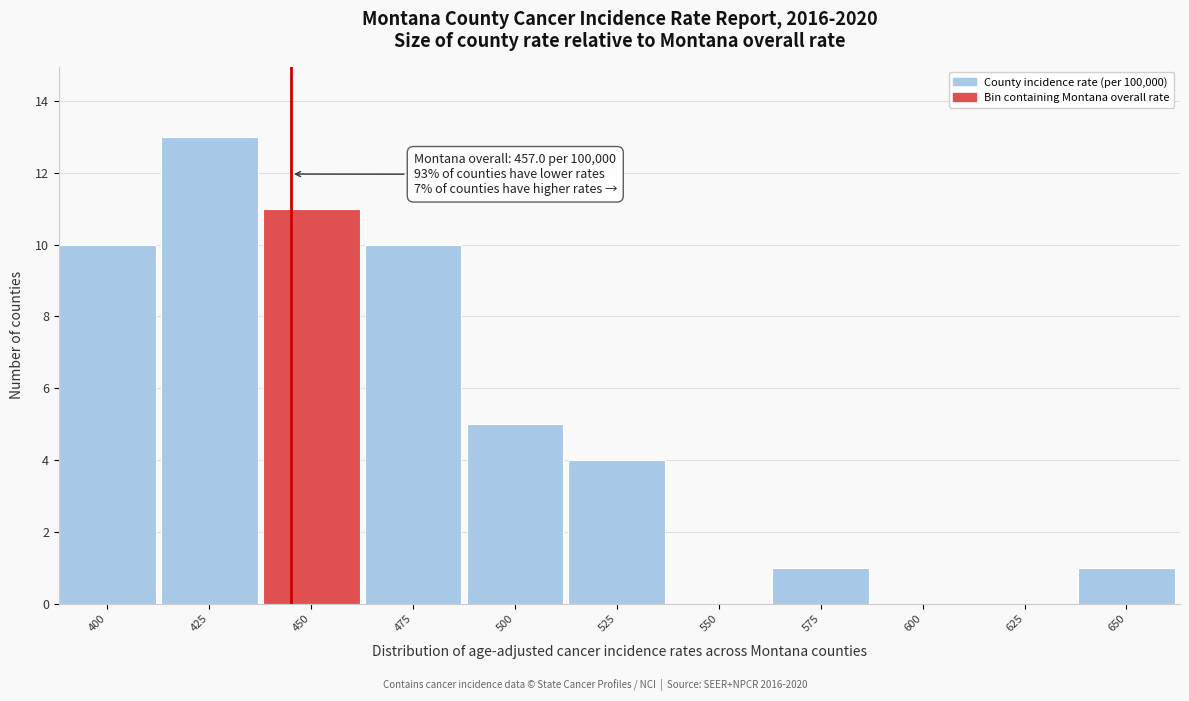

Reading left to right, what are all the values shown in this chart?

400=10	425=13	450=11	475=10	500=5	525=4	550=0	575=1	600=0	625=0	650=1